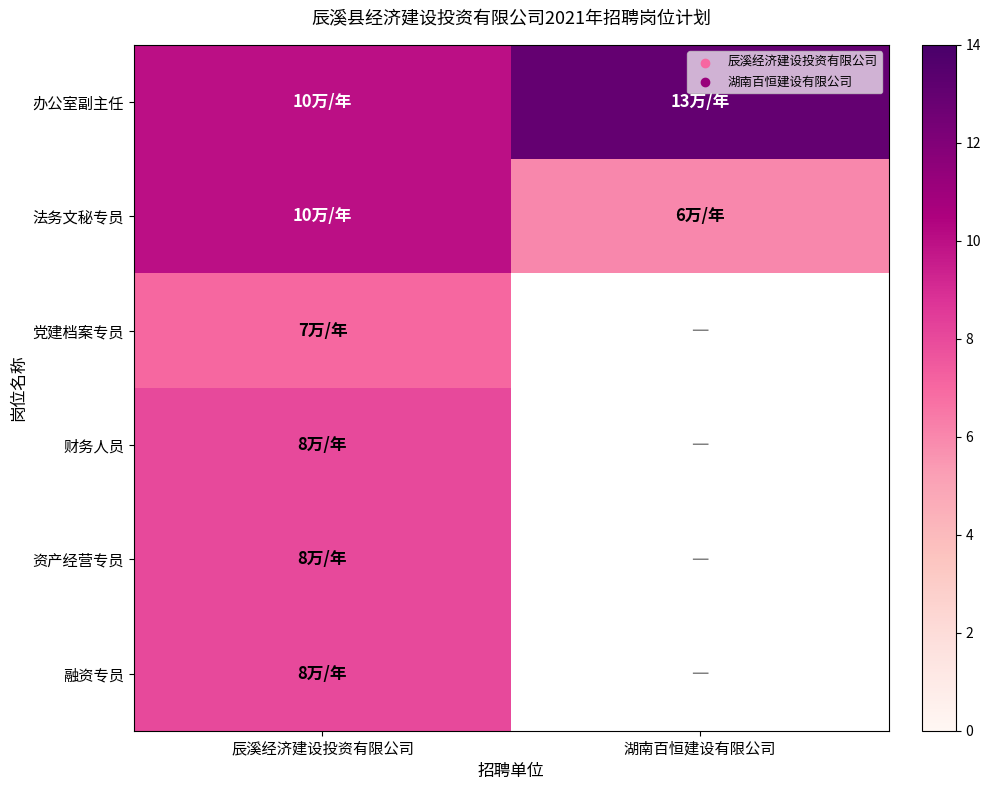

Is the value of 融资专员 at 湖南百恒建设有限公司 greater than the value of 法务文秘专员 at 辰溪经济建设投资有限公司?

No